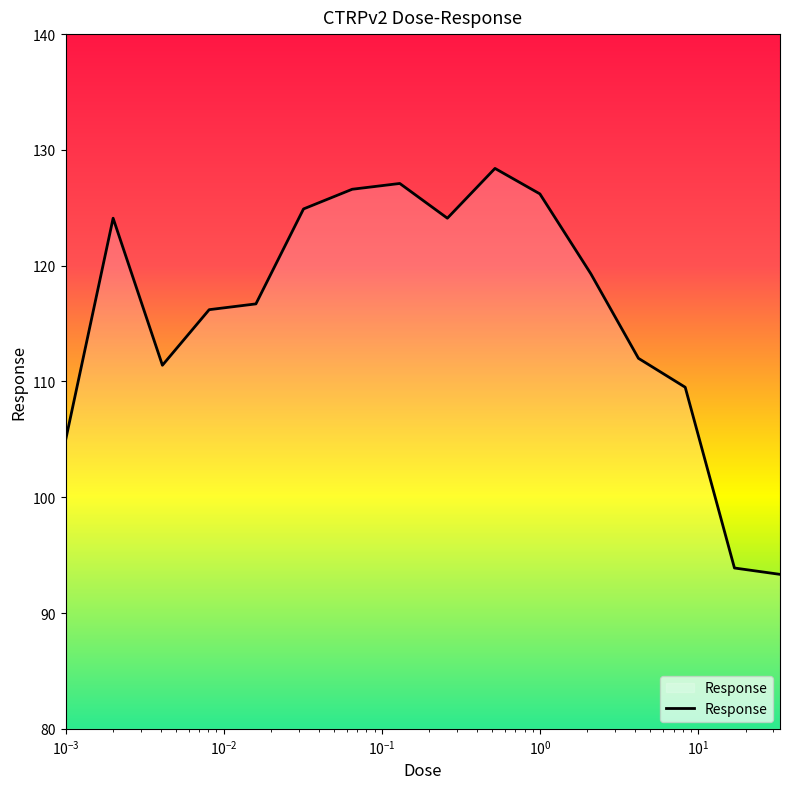

How many interior local valleys (lower than both neighbors) does the data have?

2